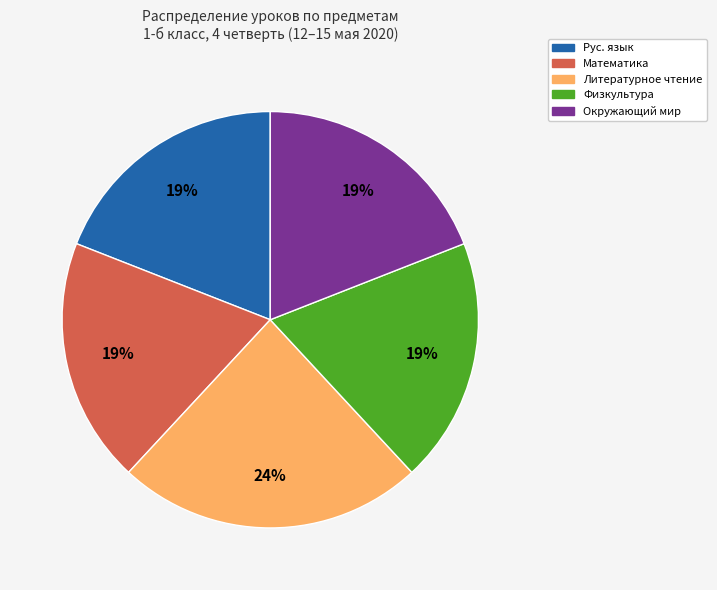

Which category has the biggest portion of the pie?

Литературное чтение